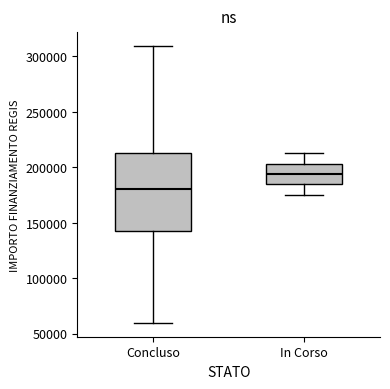

Where is the lower edge of the box for In Corso on the y-axis? The values are not printed on the chart, so give them approximately, as read against the axis.

185000